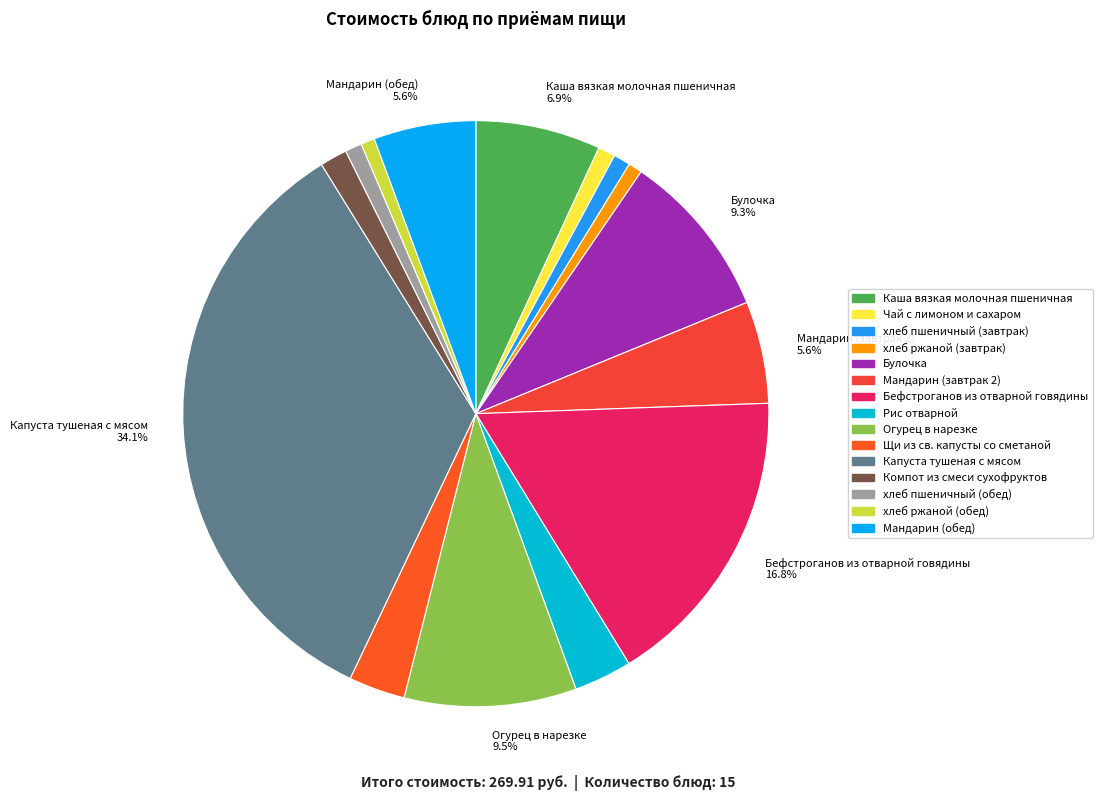

Count the number of slices in the pie.

15